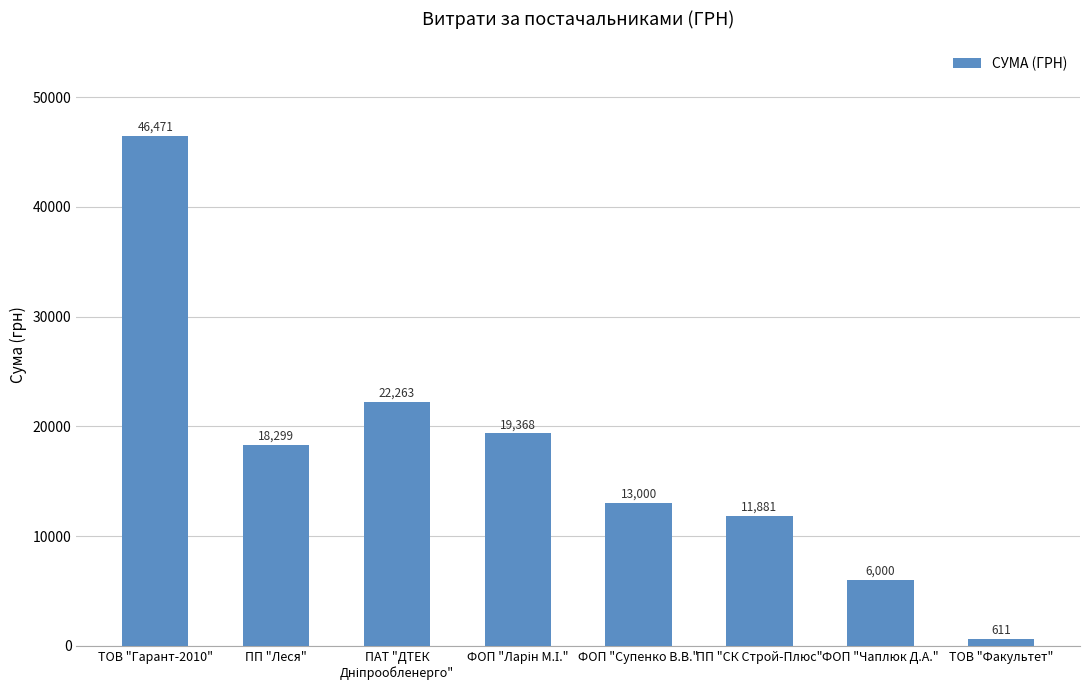

The value at ТОВ "Гарант-2010" is 46471.1. True or false?

True